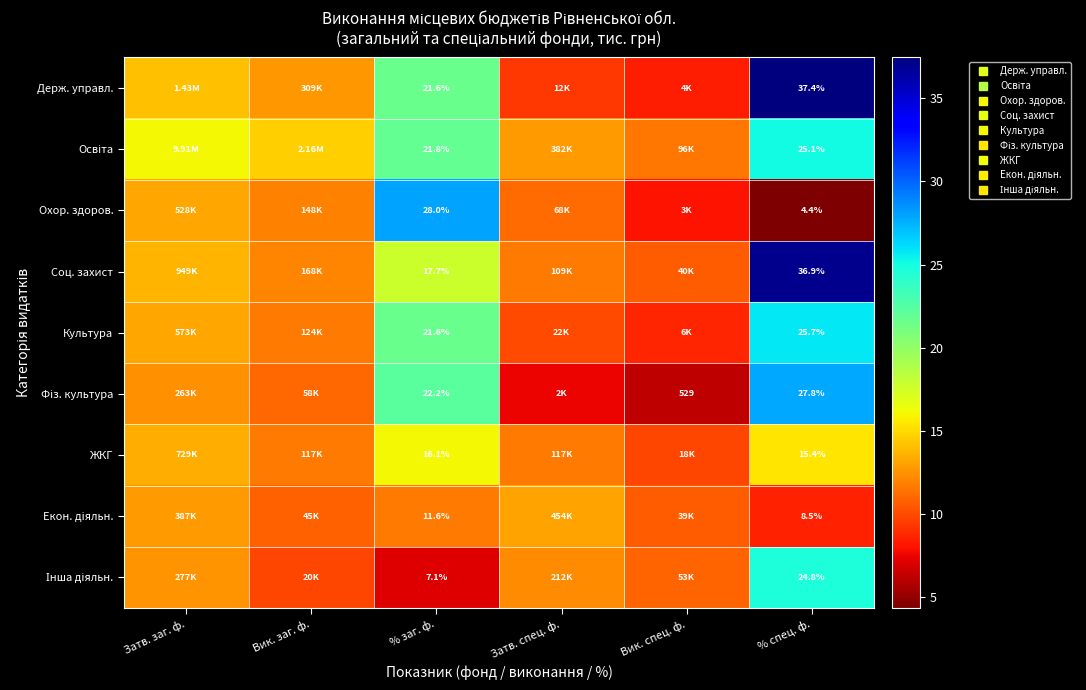

At how many categories does at least one series exceed 26?

2